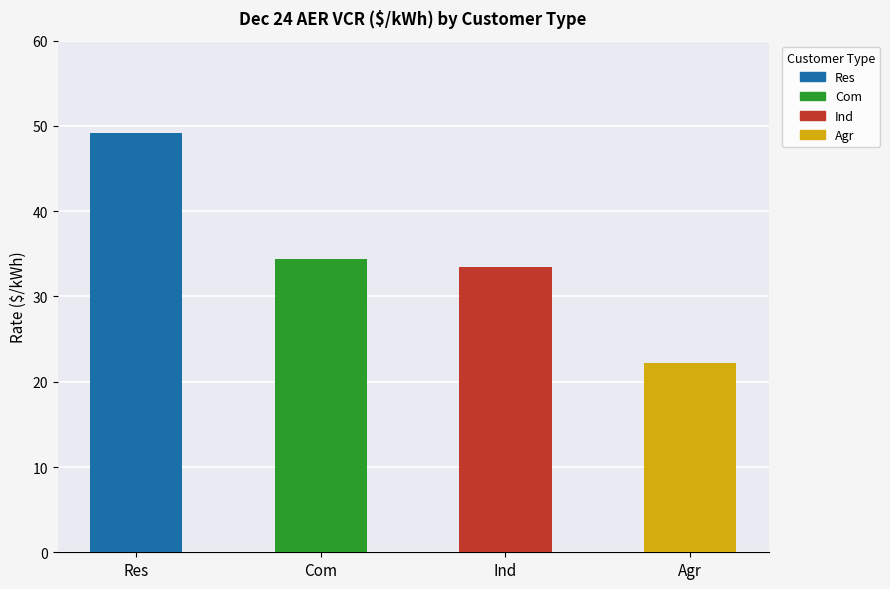

How many bars are there in total?

4